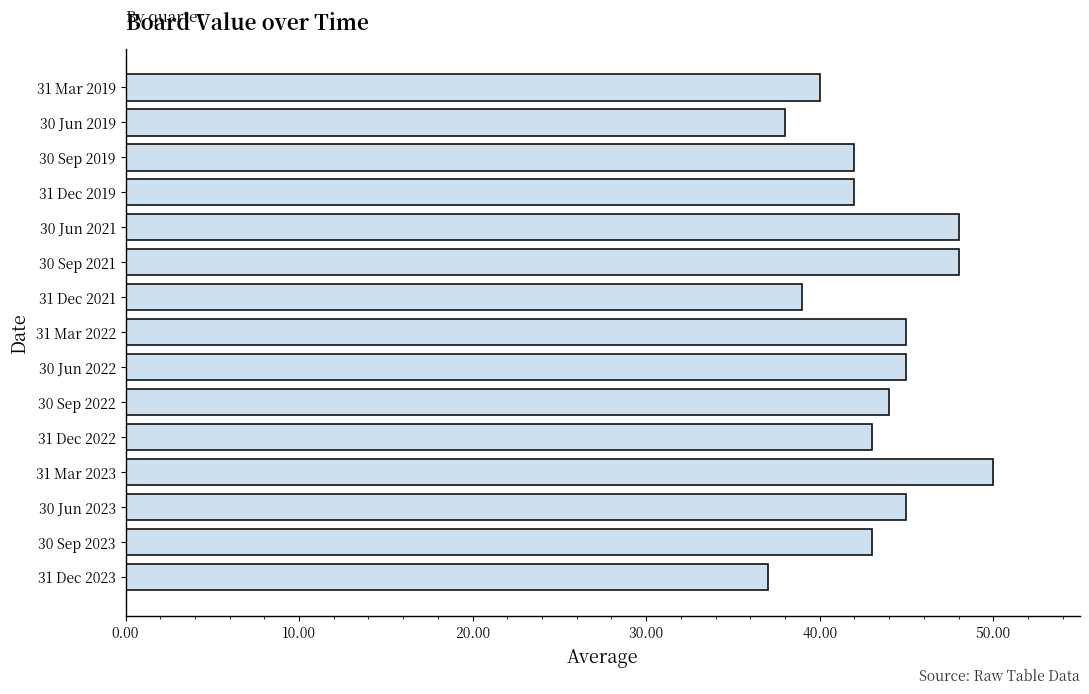

What is the minimum value shown in the chart?

37